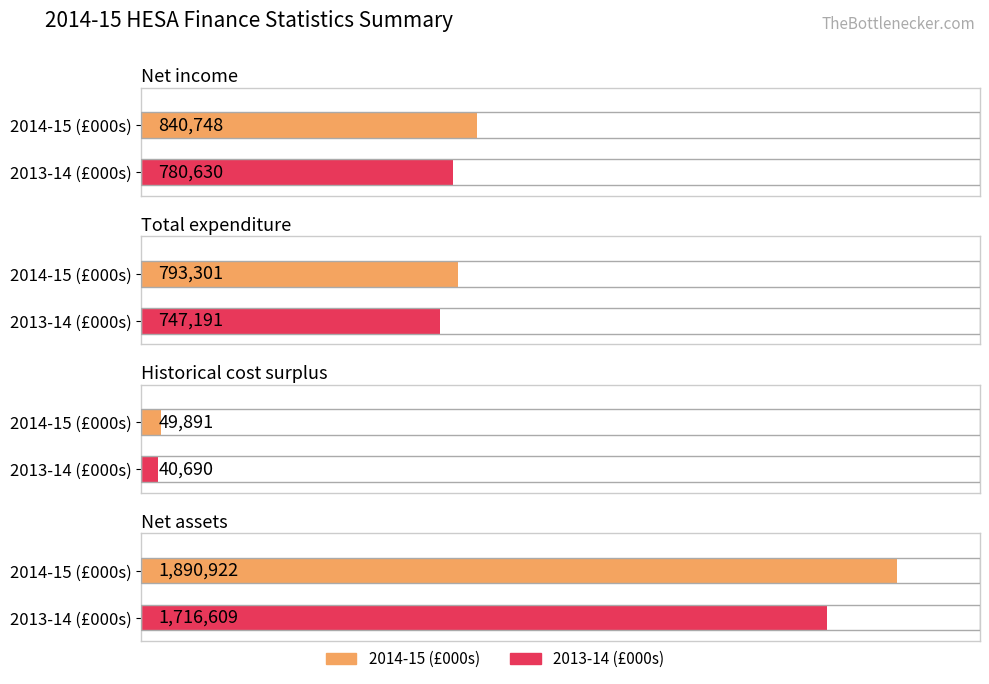

At how many categories does at least one series exceed 81997?

3